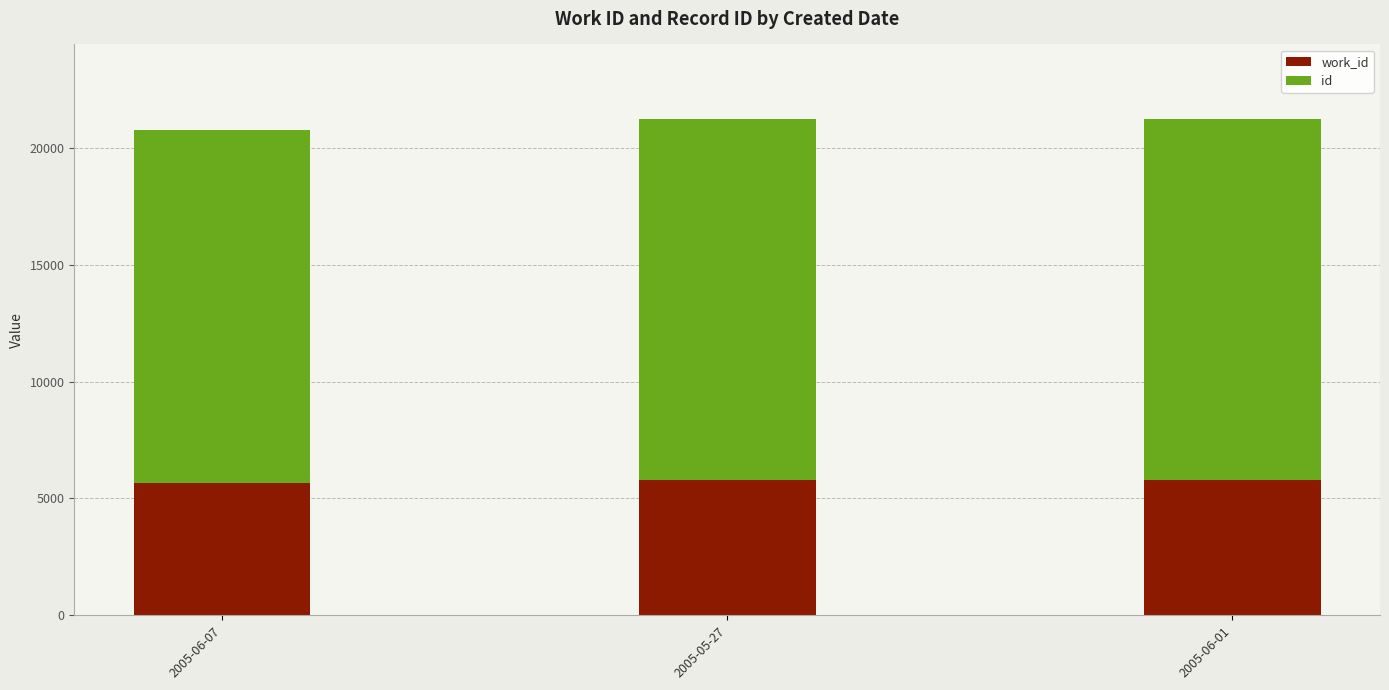

What is the total value across all series at 2005-06-01?

21238